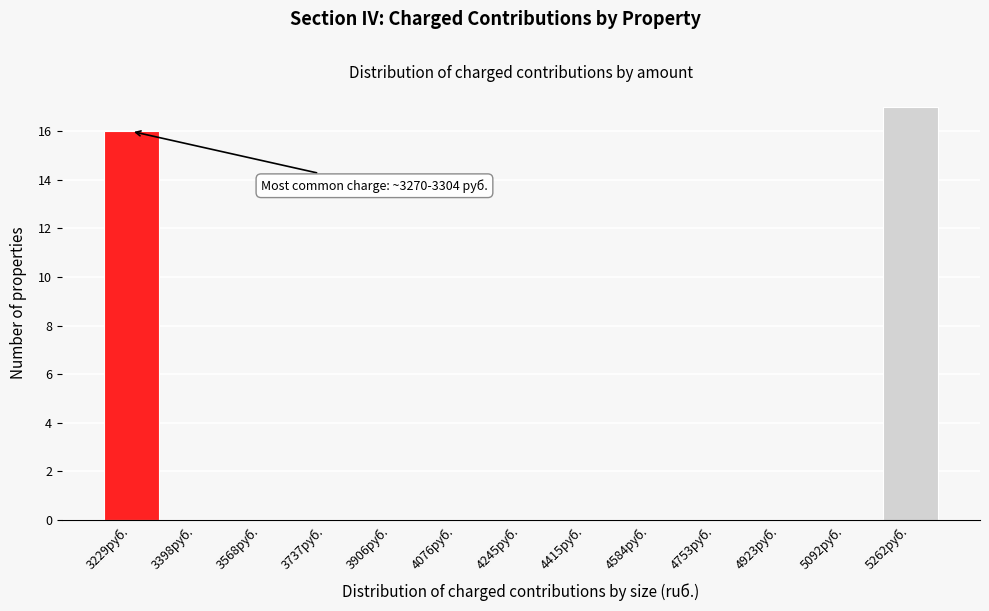

Reading left to right, what are all the values shown in this chart?

3229руб.=16	3398руб.=0	3568руб.=0	3737руб.=0	3906руб.=0	4076руб.=0	4245руб.=0	4415руб.=0	4584руб.=0	4753руб.=0	4923руб.=0	5092руб.=0	5262руб.=17